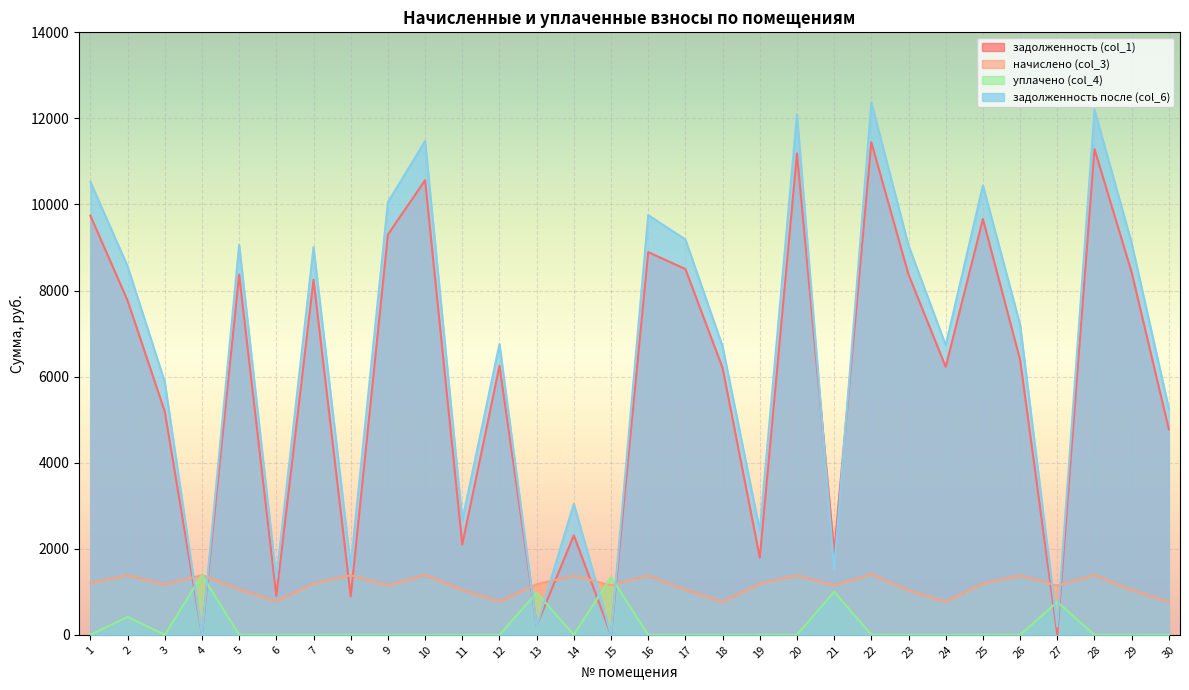

How many values in the начислено (col_3) series exceed 1176?

15